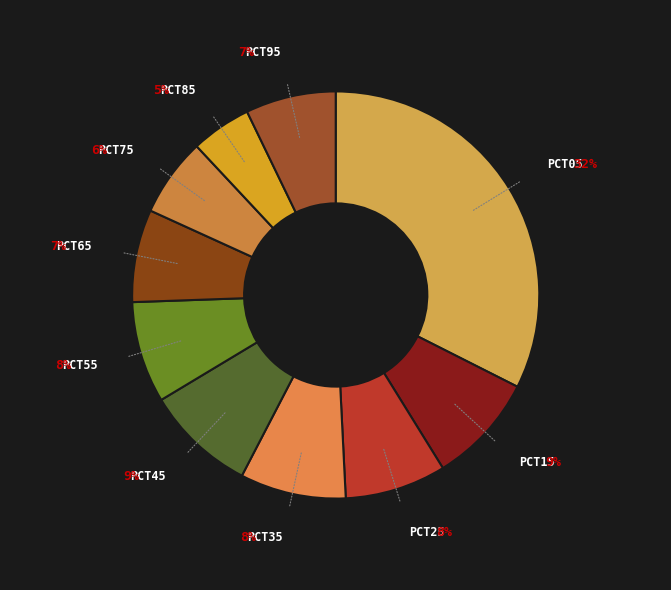

How many slices are in this pie chart?

10